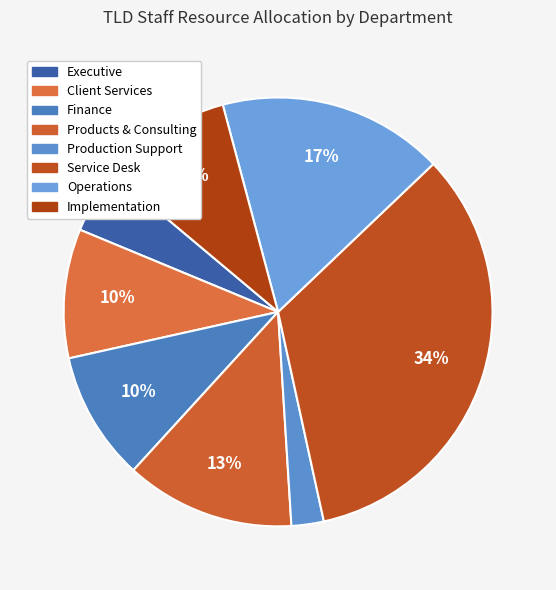

What is the total percentage of Implementation and Client Services?

19.5%